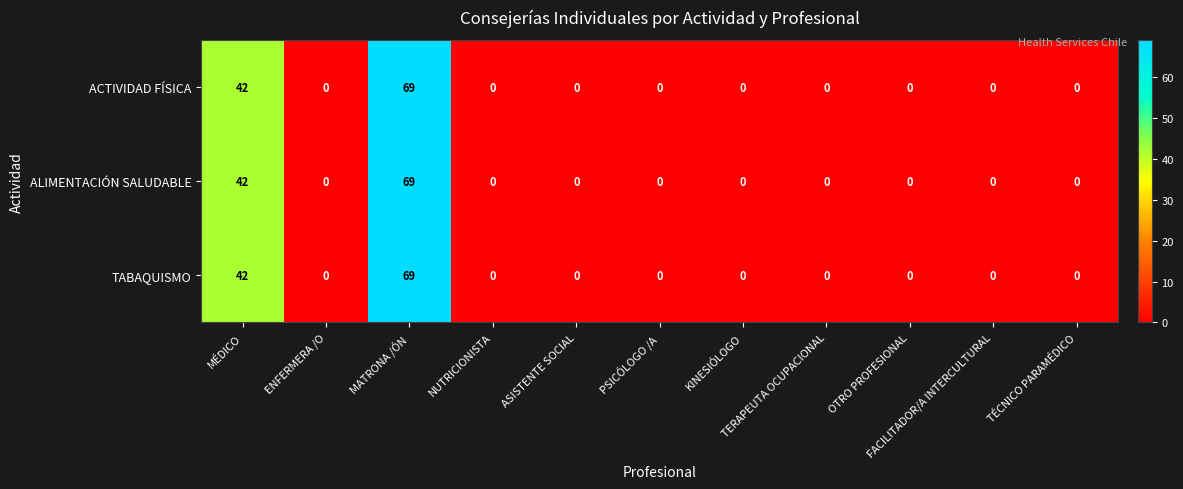

What is the maximum value for ACTIVIDAD FÍSICA?

69